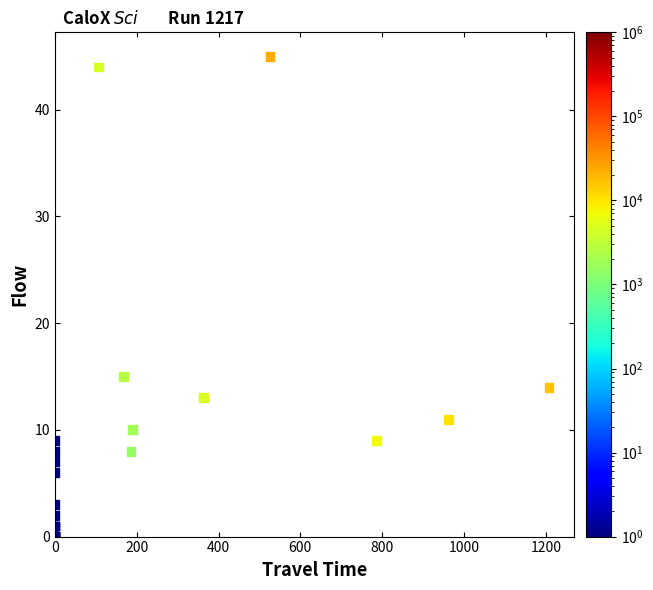

What Y value in the scatter plot is closest to 22?

15